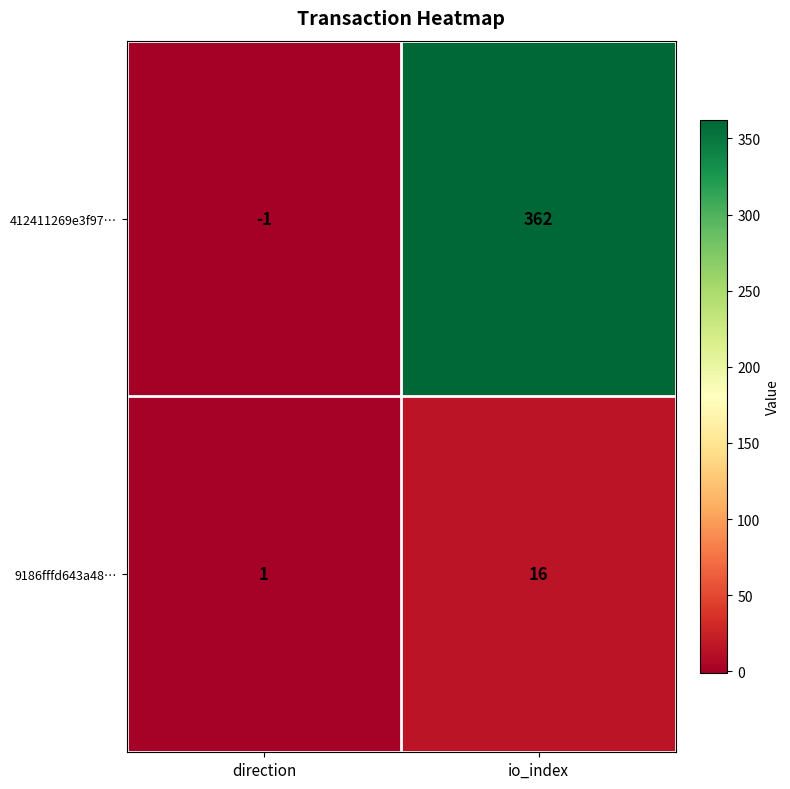

At direction, list the series in order from largest to smallest.

9186fffd643a48…, 412411269e3f97…